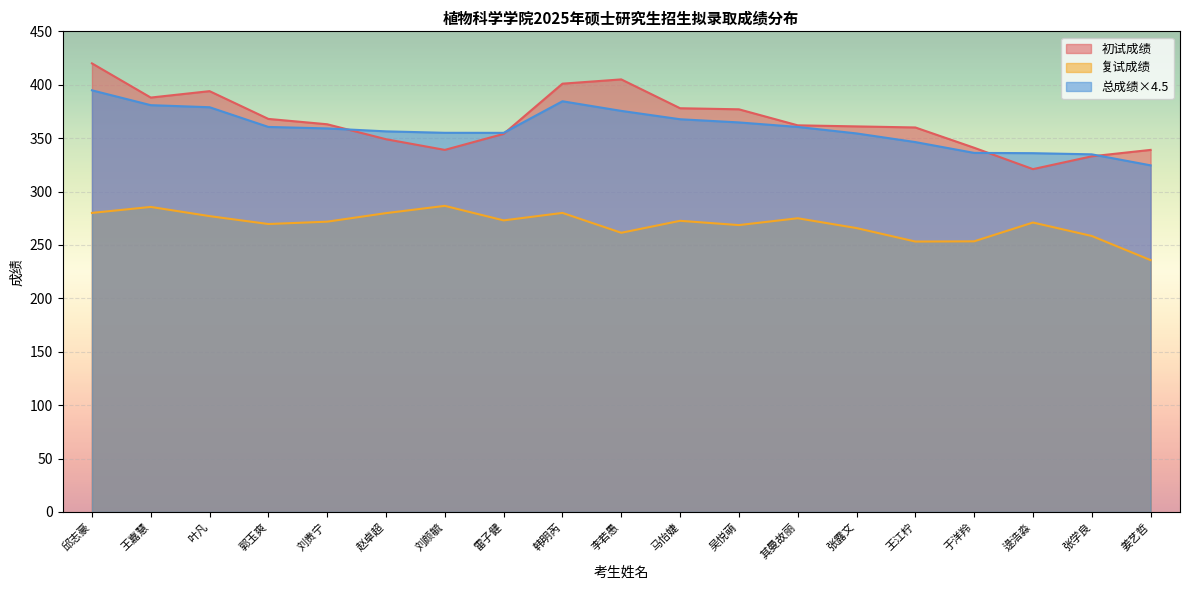

Reading left to right, what are all the values shown in this chart?

初试成绩: 邱志豪=420.0	王嘉慧=388.0	叶凡=394.0	郭玉爽=368.0	刘贵宁=363.0	赵卓超=349.0	刘颜毓=339.0	雷子健=354.0	韩明芮=401.0	李若愚=405.0	马怡婕=378.0	吴悦萌=377.0	其曼故丽=362.0	张露文=361.0	王江柠=360.0	于洋羚=341.0	逯浩淼=321.0	张学良=333.0	姜艺哲=339.0
复试成绩: 邱志豪=280.0	王嘉慧=285.6	叶凡=277.0	郭玉爽=269.6	刘贵宁=271.8	赵卓超=279.8	刘颜毓=286.6	雷子健=273.0	韩明芮=280.0	李若愚=261.4	马怡婕=272.6	吴悦萌=268.6	其曼故丽=275.0	张露文=265.8	王江柠=253.2	于洋羚=253.4	逯浩淼=271.0	张学良=258.4	姜艺哲=235.8
总成绩: 邱志豪=394.8	王嘉慧=380.9	叶凡=378.9	郭玉爽=360.5	刘贵宁=359.1	赵卓超=356.4	刘颜毓=355.0	雷子健=355.0	韩明芮=384.5	李若愚=375.5	马怡婕=367.7	吴悦萌=364.7	其曼故丽=360.5	张露文=354.4	王江柠=346.3	于洋羚=336.2	逯浩淼=335.9	张学良=334.8	姜艺哲=324.5